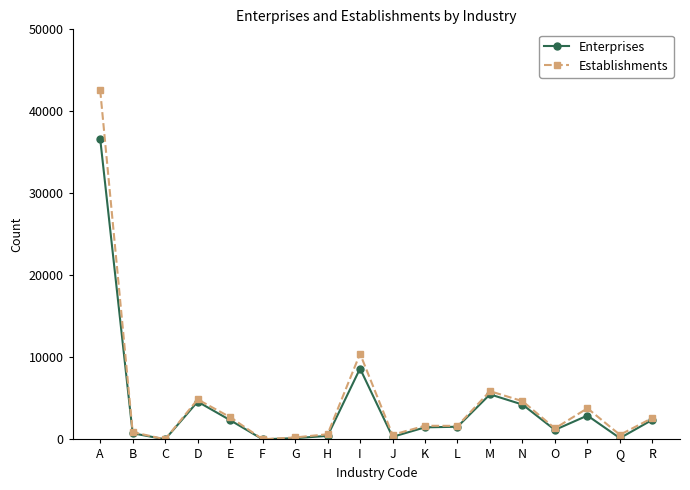

Where is the first local maximum for Enterprises?

D